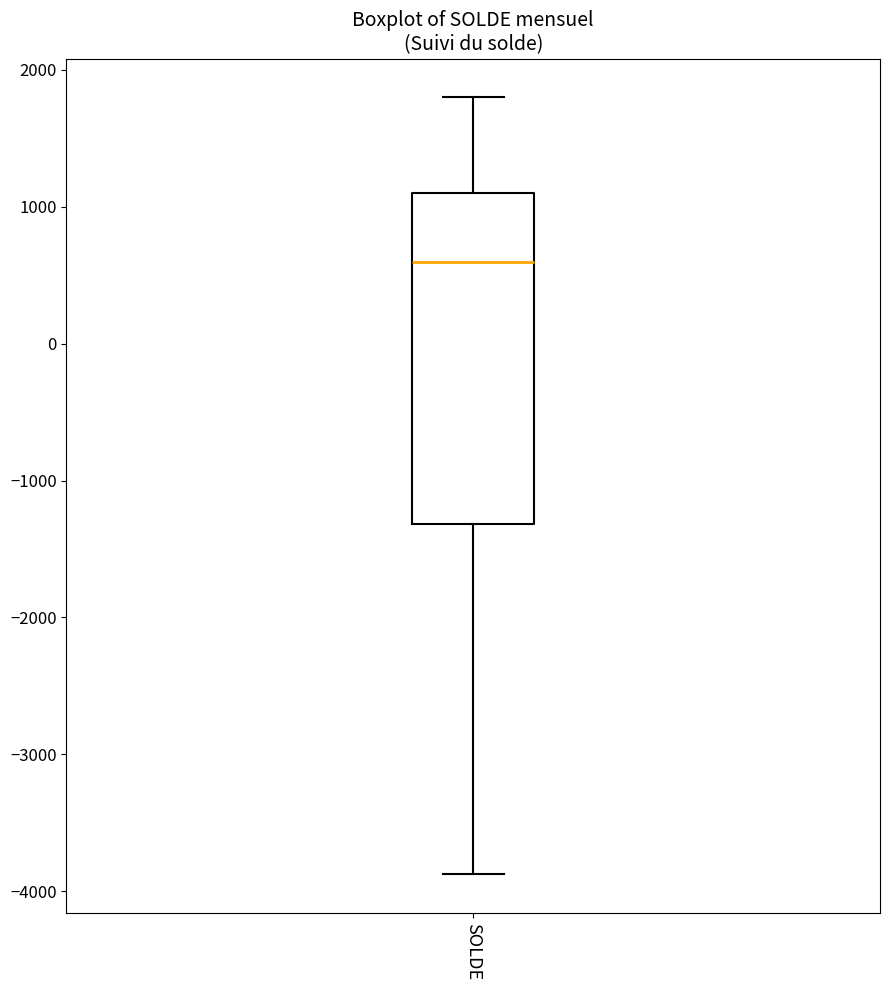

Where is the lower edge of the box for SOLDE on the y-axis? The values are not printed on the chart, so give them approximately, as read against the axis.

-1300